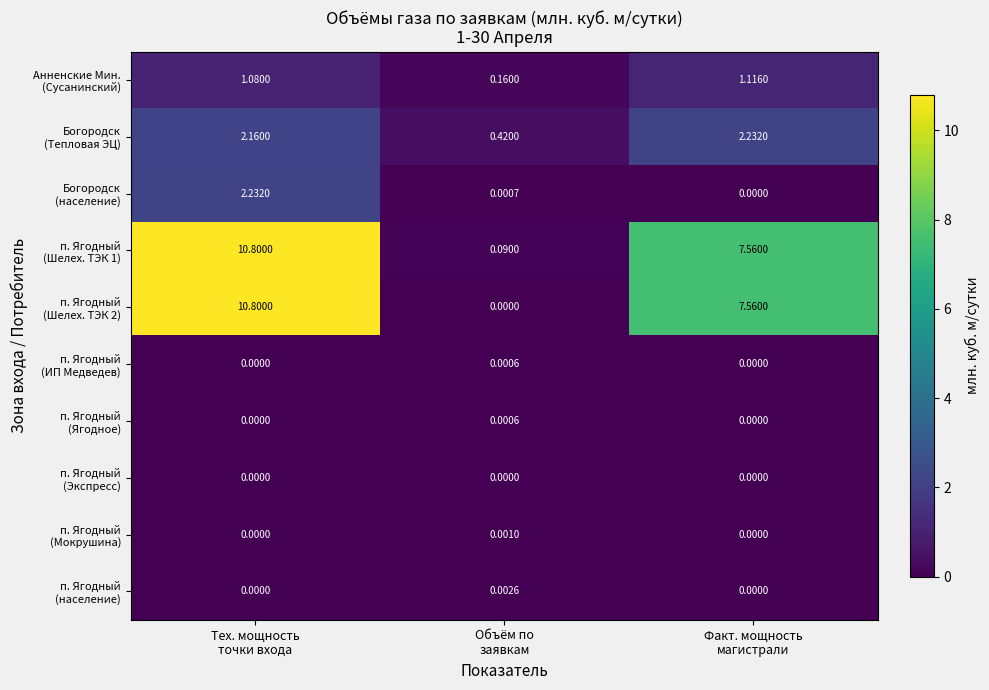

Count the number of data series in this chart.

10